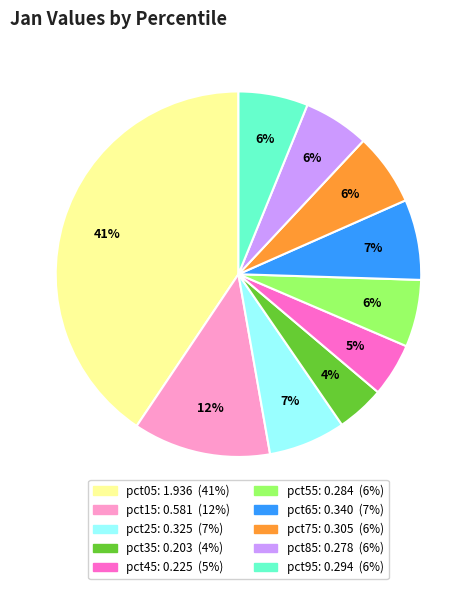

The pct05 slice represents 41% of the pie. True or false?

True